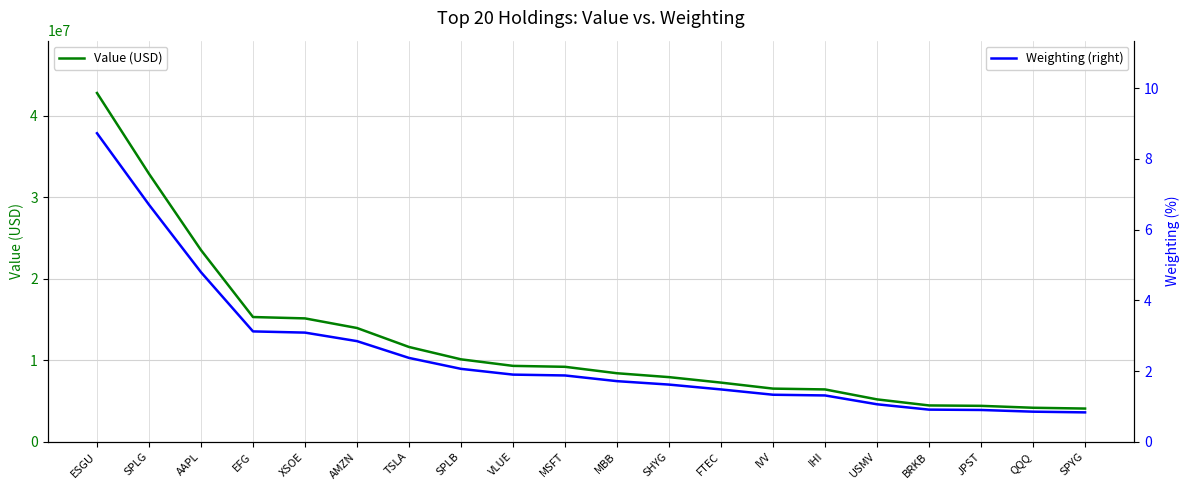

True or false: Value (USD) and Weighting (right) cross at least once.

False